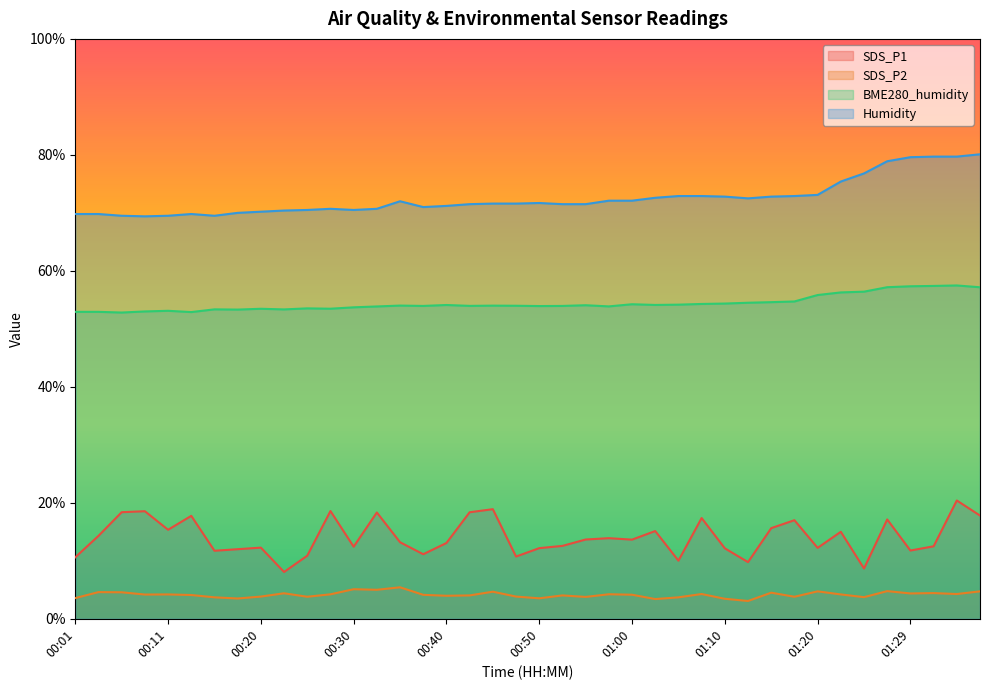

At 01:32, list the series in order from largest to smallest.

Humidity, BME280_humidity, SDS_P1, SDS_P2